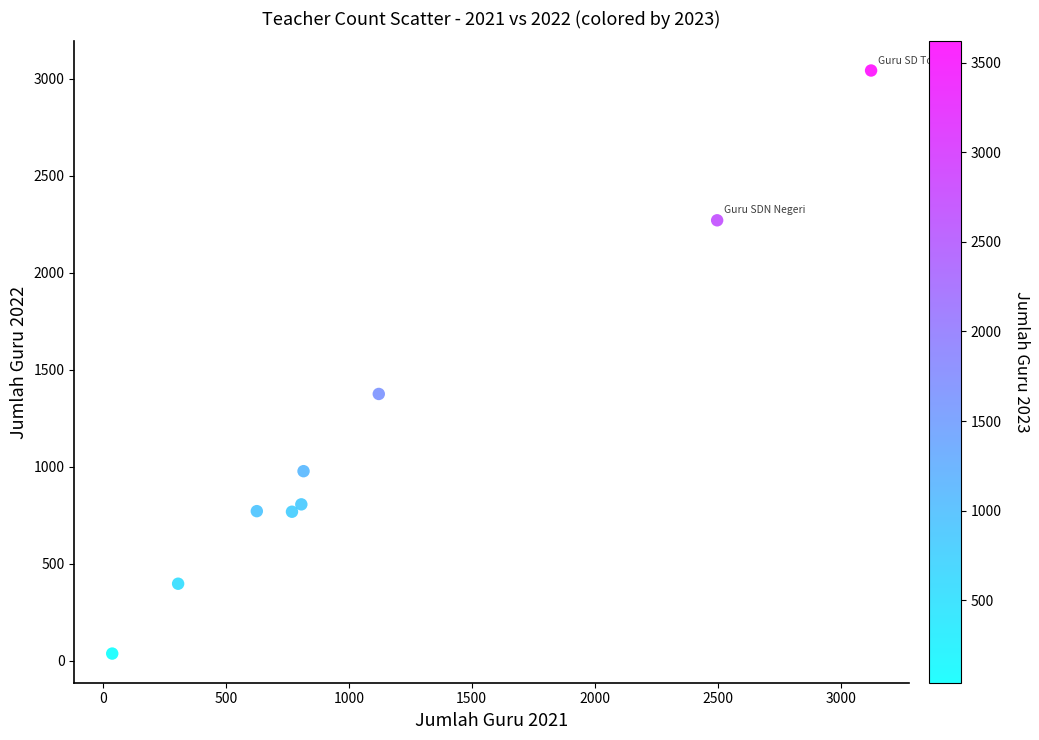

What is the range of Y values (max minus min)?

3005